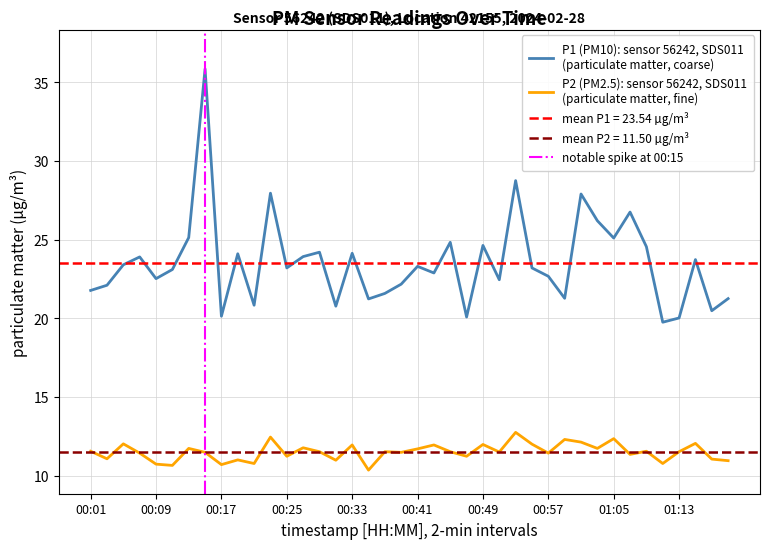

Which category has the lowest value in the P2 series?

00:35